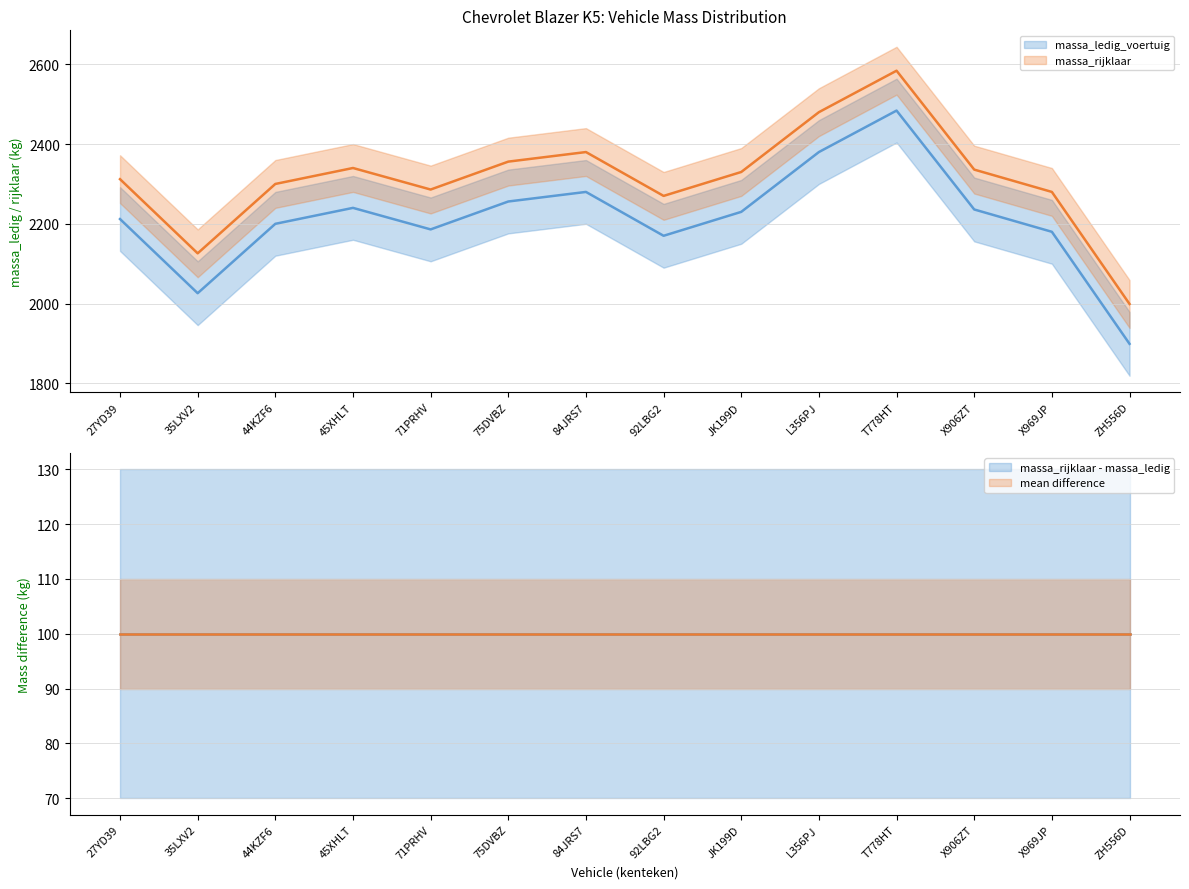

True or false: massa_ledig_voertuig has more than 1 points higher than both neighbors.

True